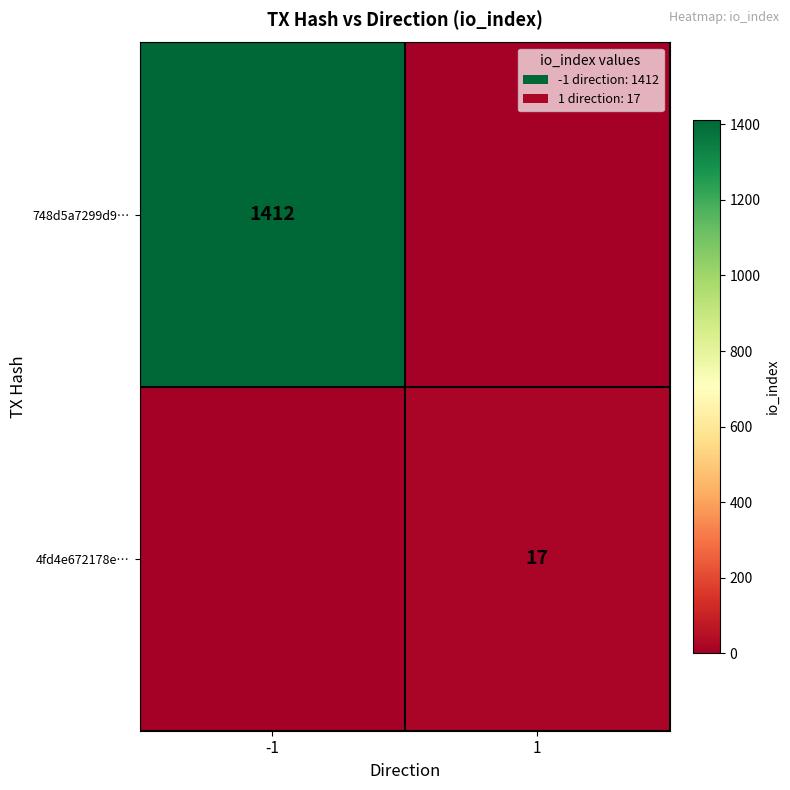

The value of 4fd4e672178e… at 1 is 17. True or false?

True